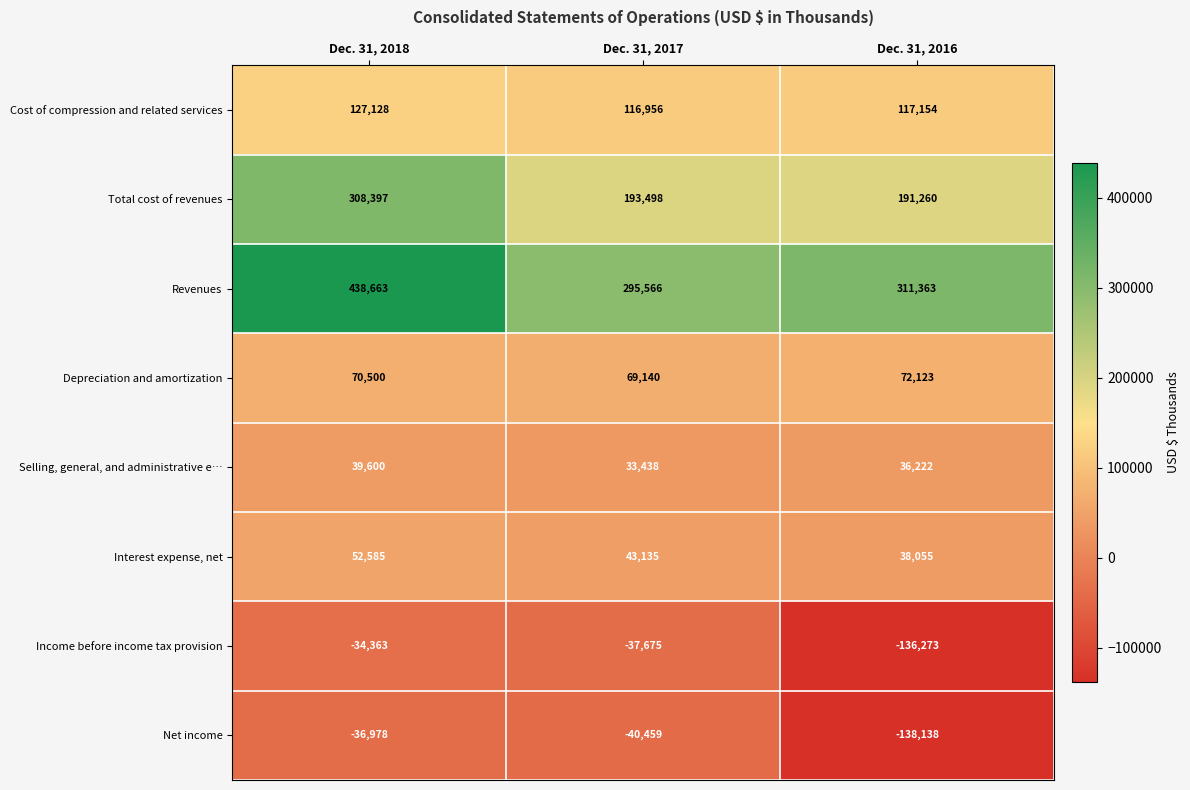

What is the average value of the Interest expense, net series?

44592